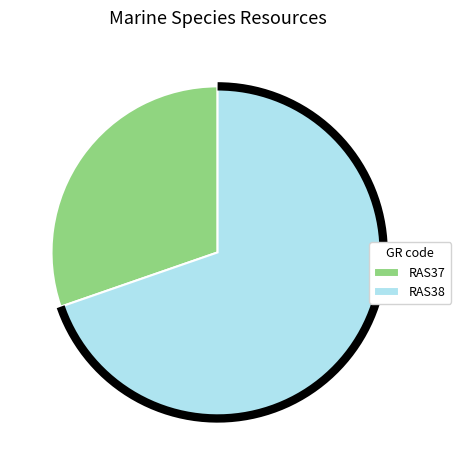

Which category accounts for the majority?

RAS38 (Anemonia sulcata)